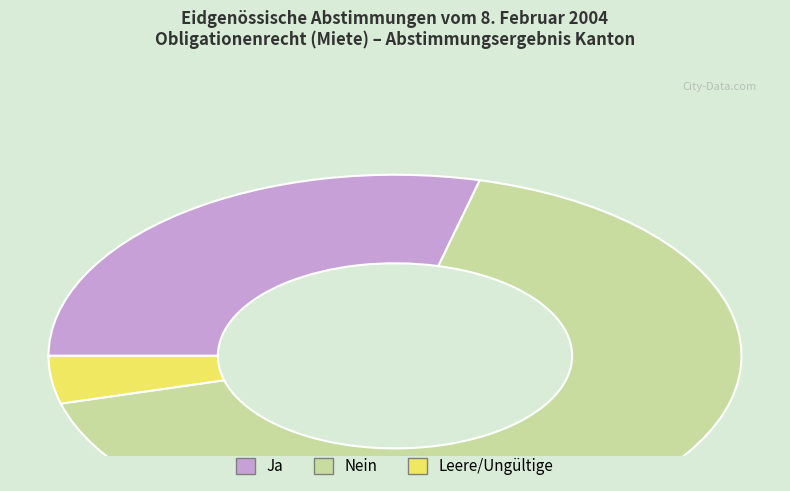

Does any single category account for the majority?

Yes